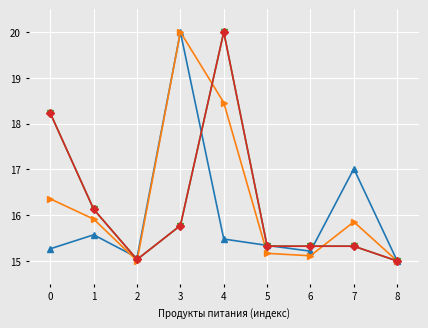

Which label corresponds to the largest value in the chart?

3